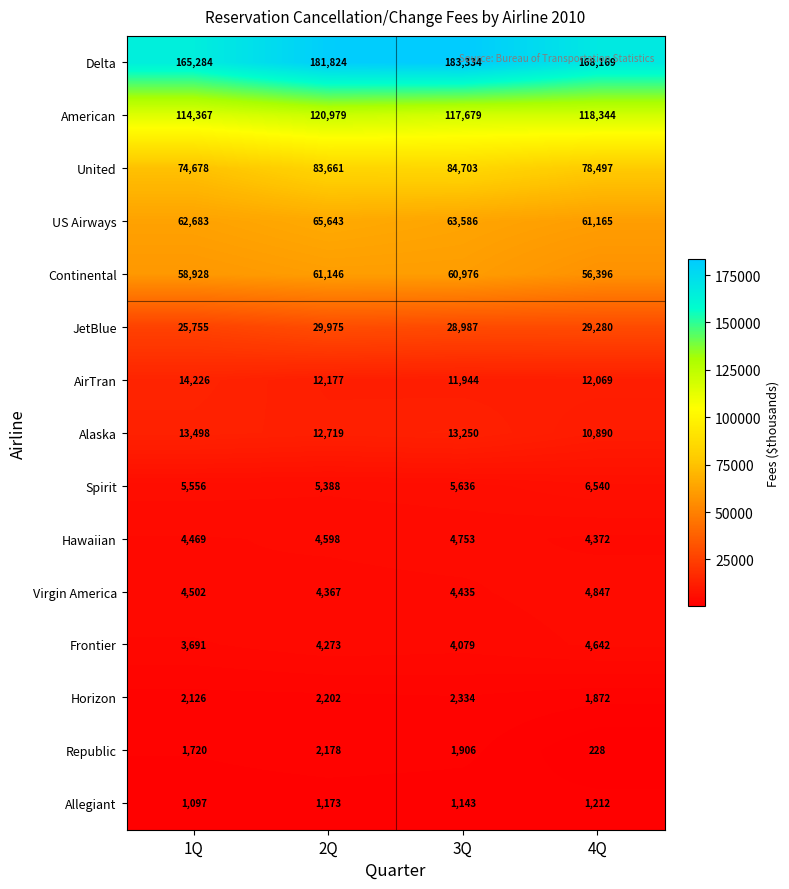

What is the difference between the US Airways values at 1Q and 4Q?

1518